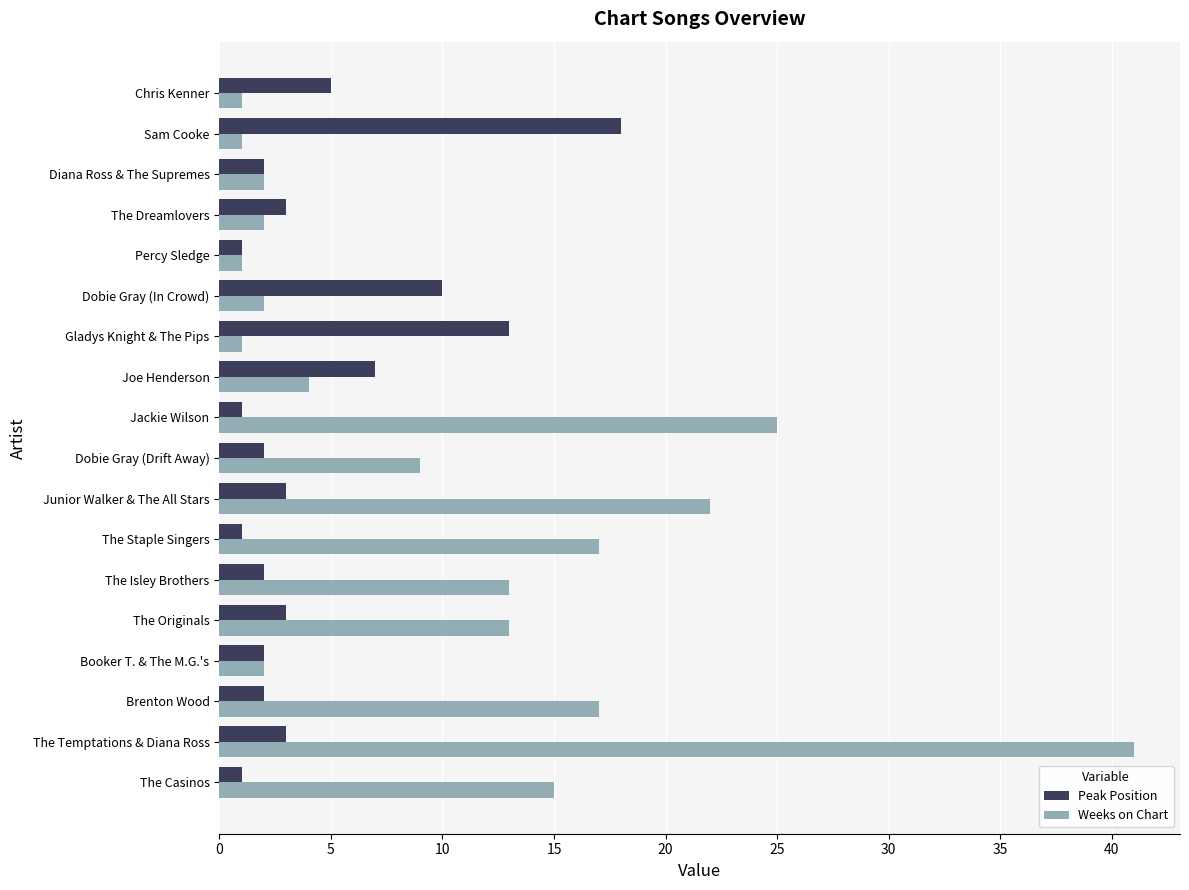

Which series has the largest range (max minus min)?

Weeks on Chart